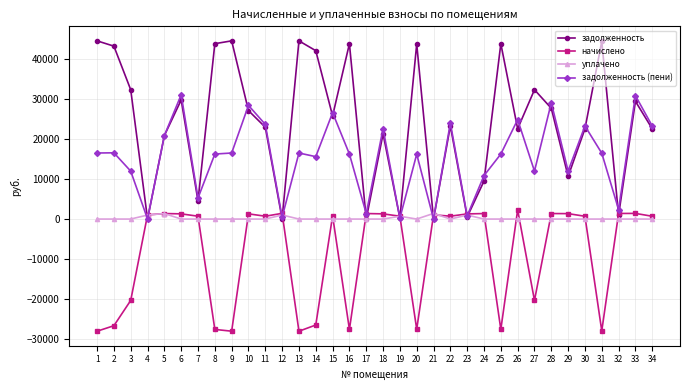

What is the maximum value shown in the chart?

44424.1